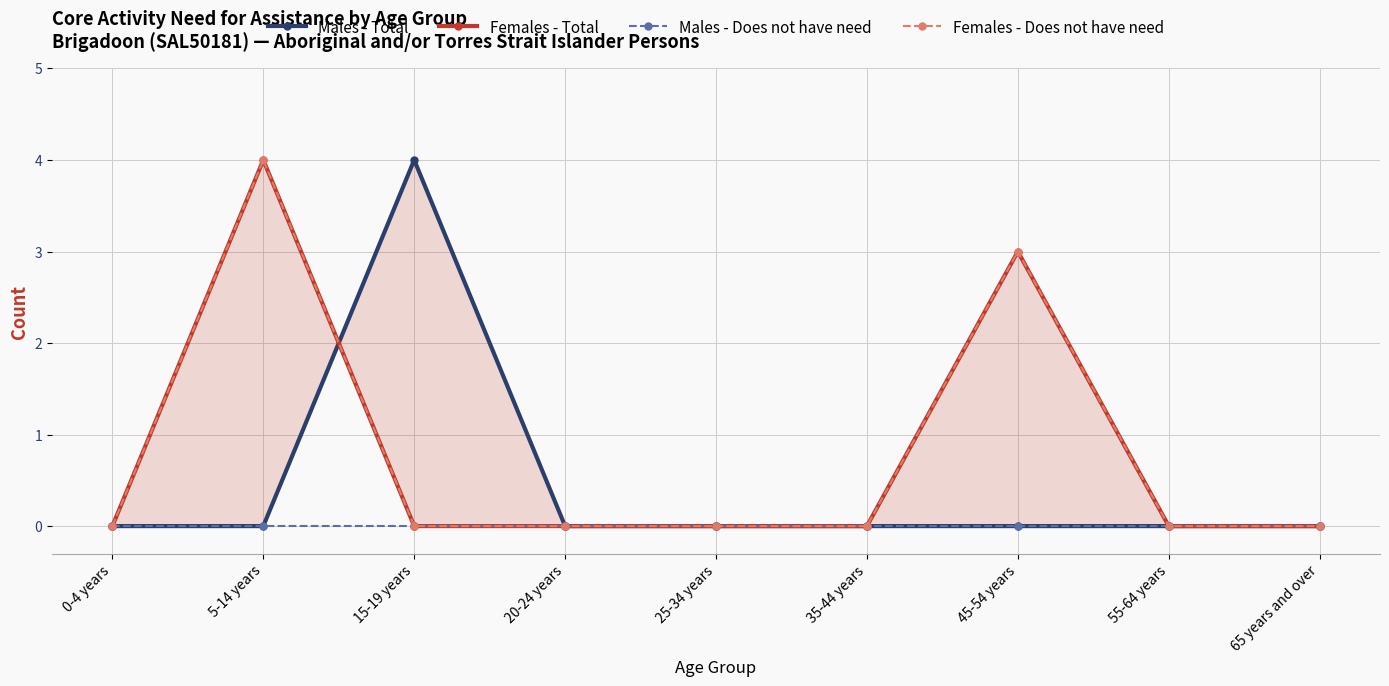

Is it true that Males - Total equals -2 at 0-4 years?

False